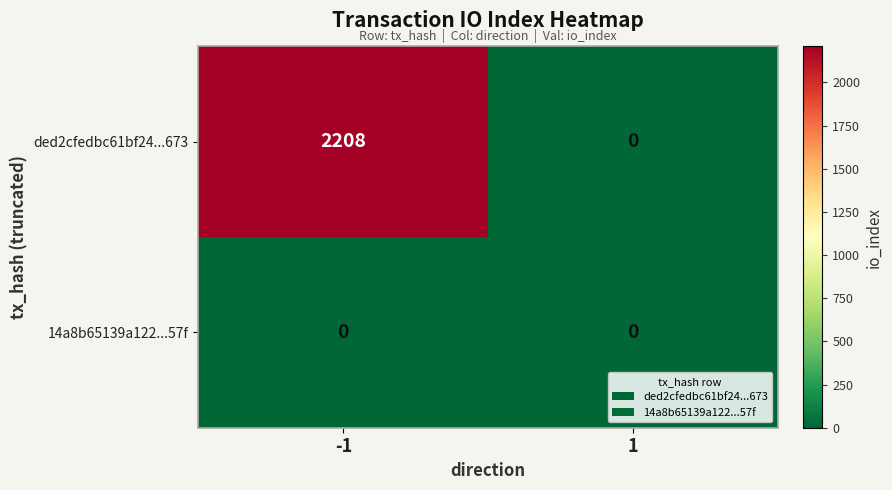

What is the spread (max minus min) of values at -1?

2208